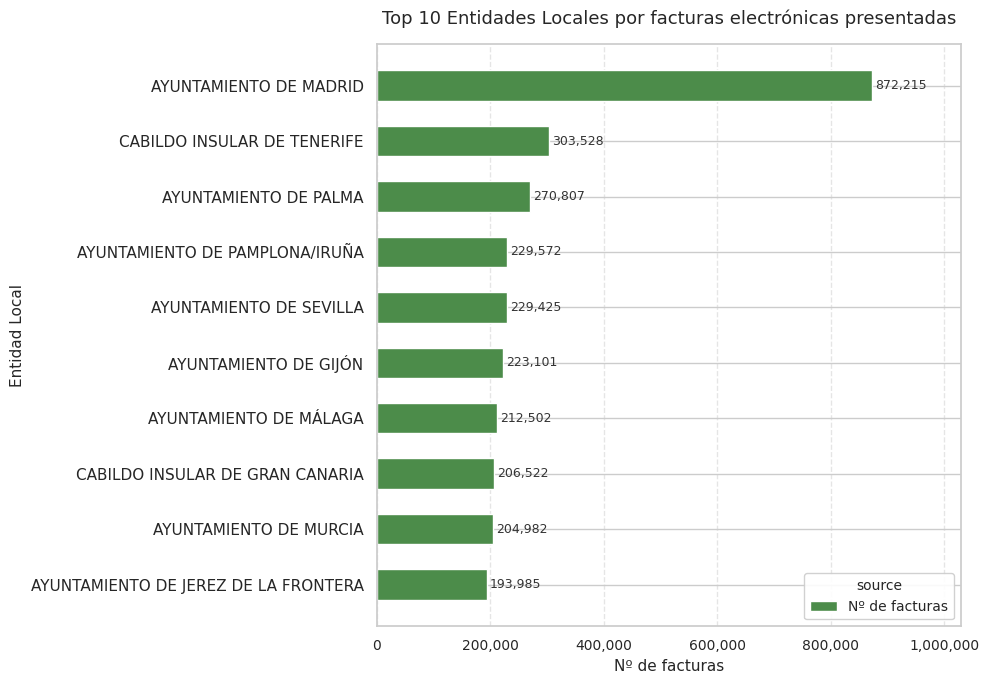

What is the average value?

294664